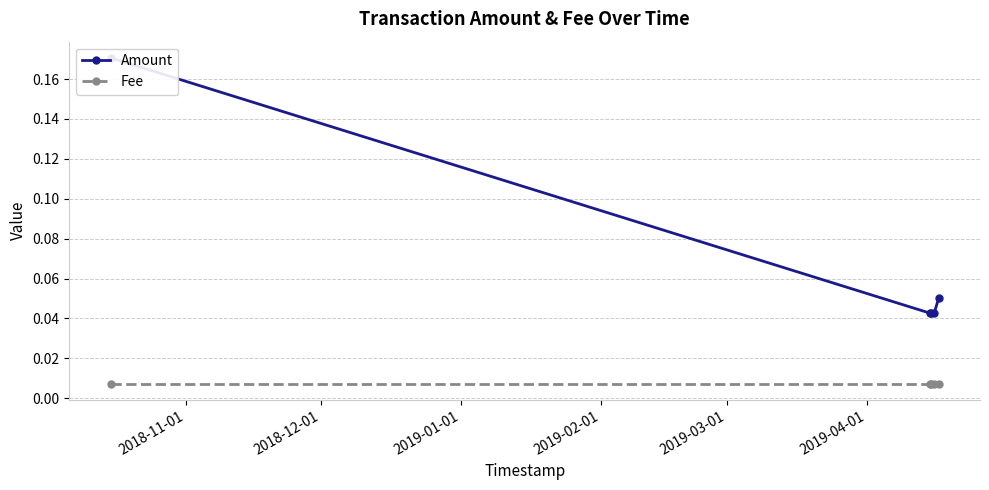

What is the highest value of the Amount series?

0.2